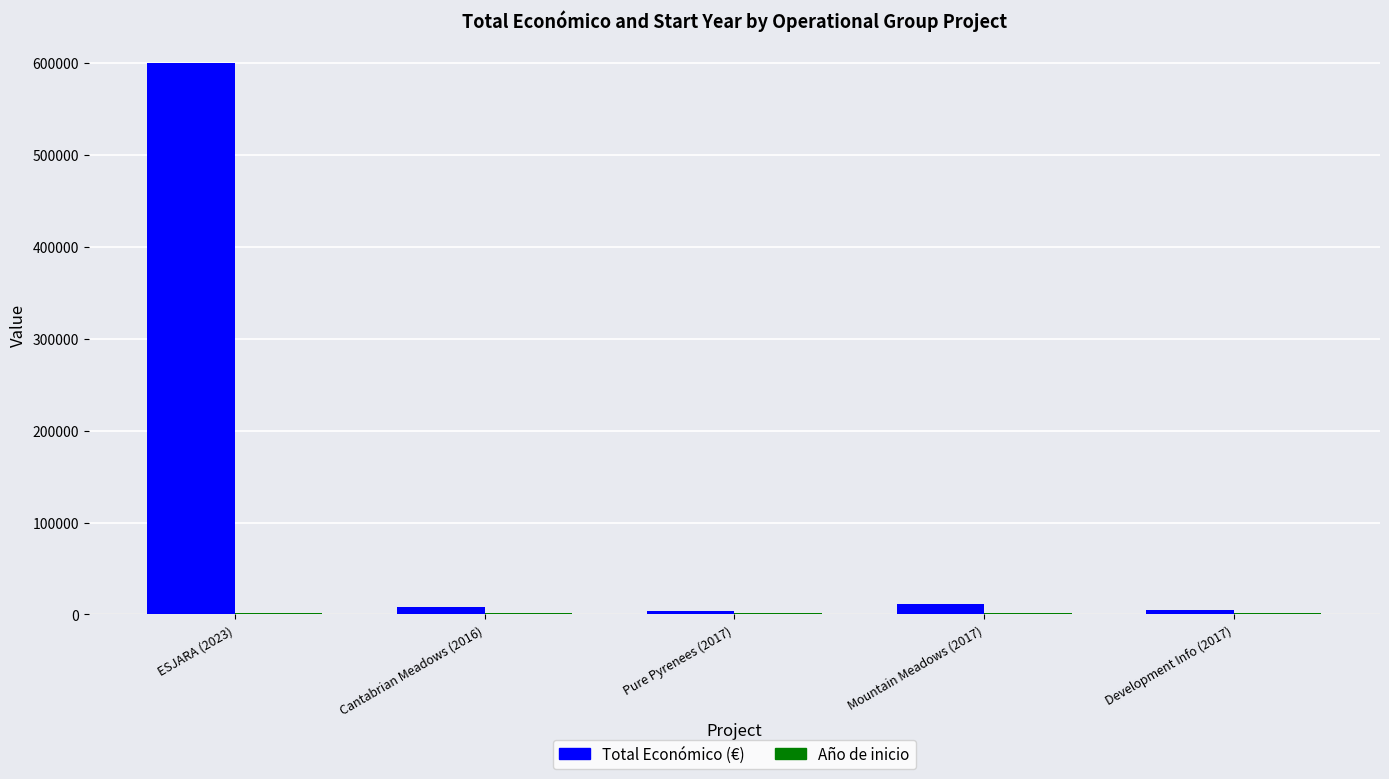

What is the approximate value of Total Económico (€) at Cantabrian Meadows (2016)?

7980